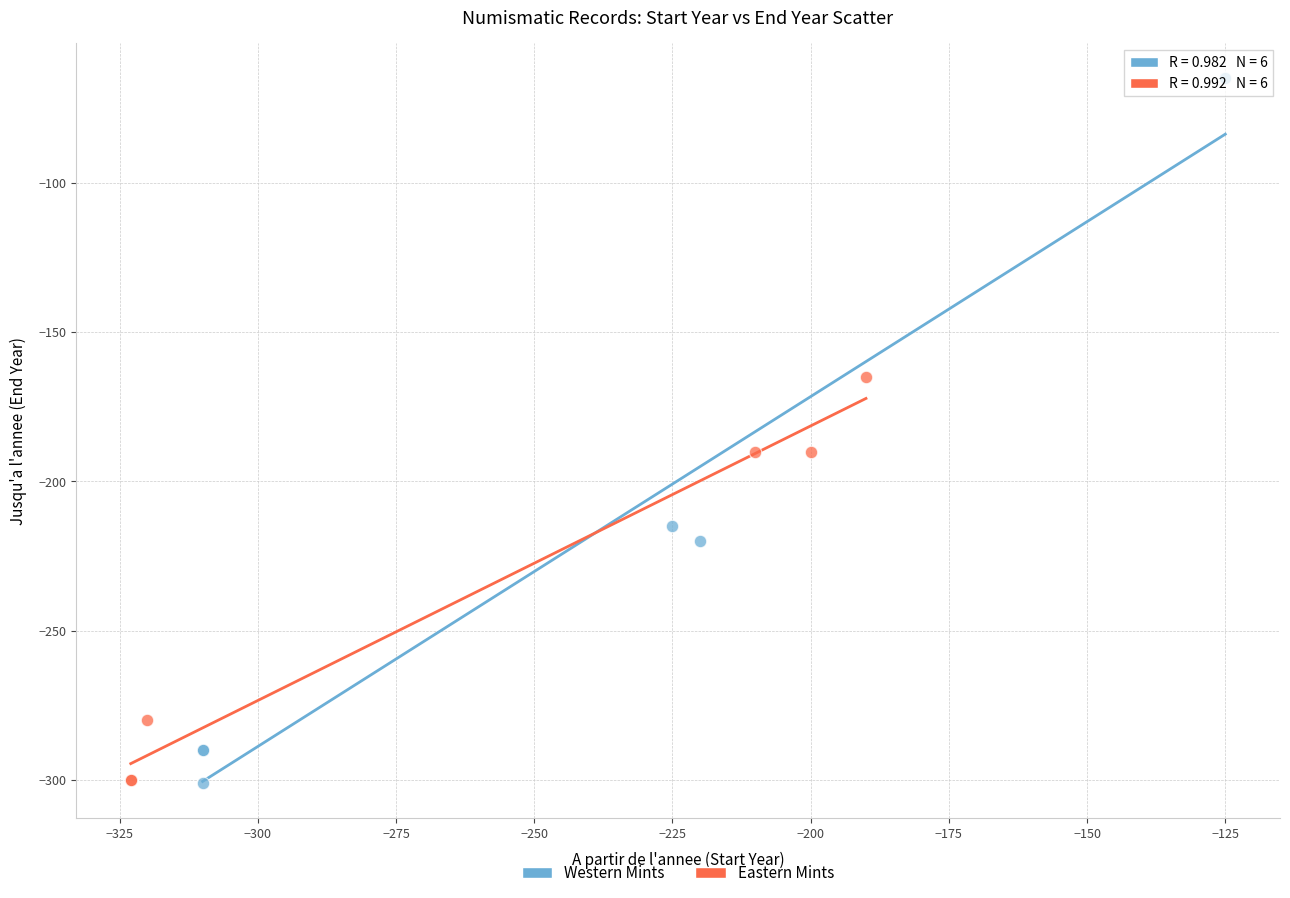

Which series has the largest Y range (max minus min)?

Western Mints